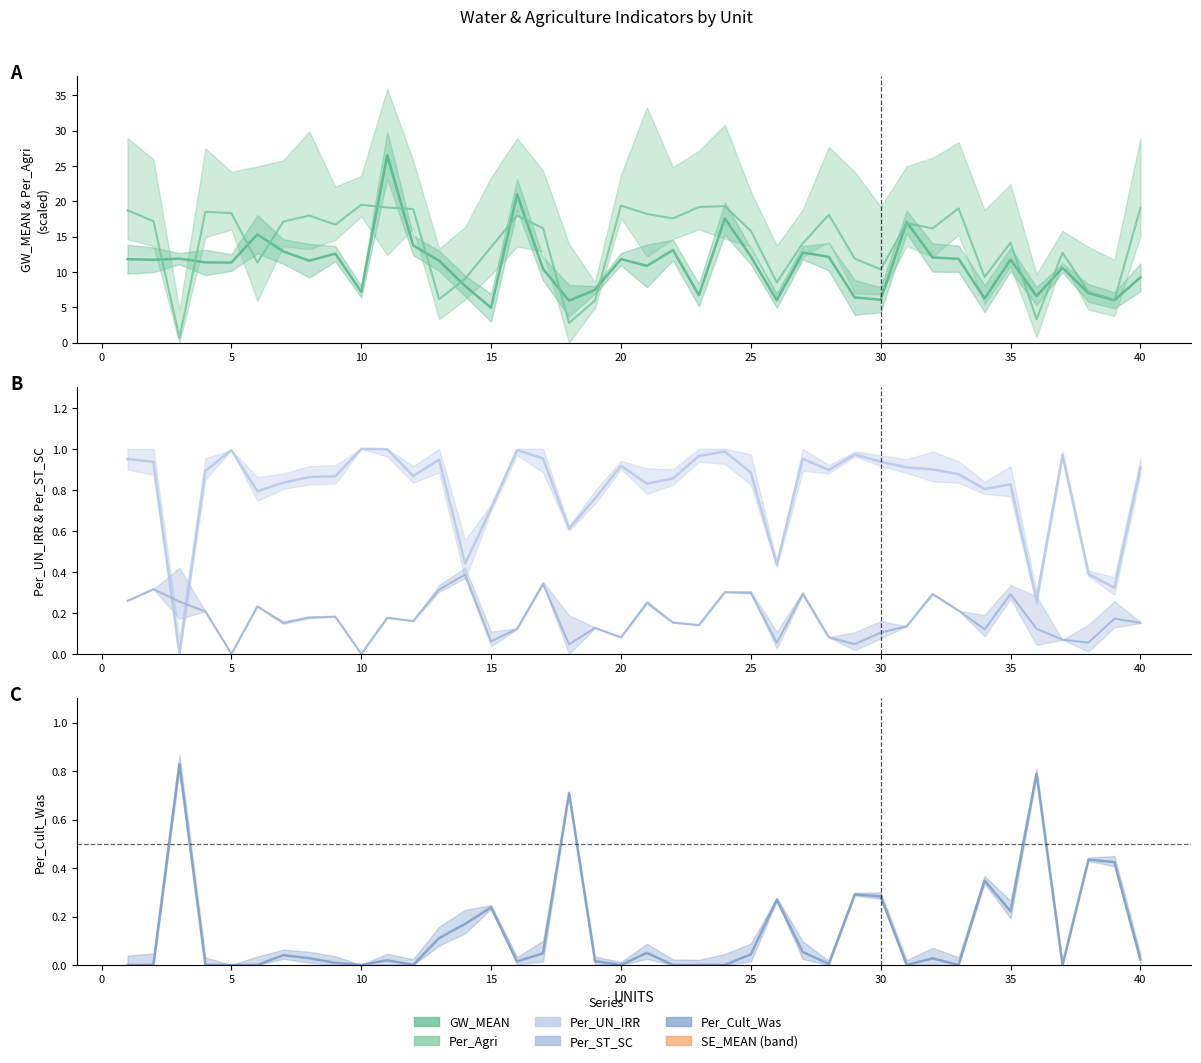

What is the value of the GW_MEAN point at the 32nd from the left?

12.0